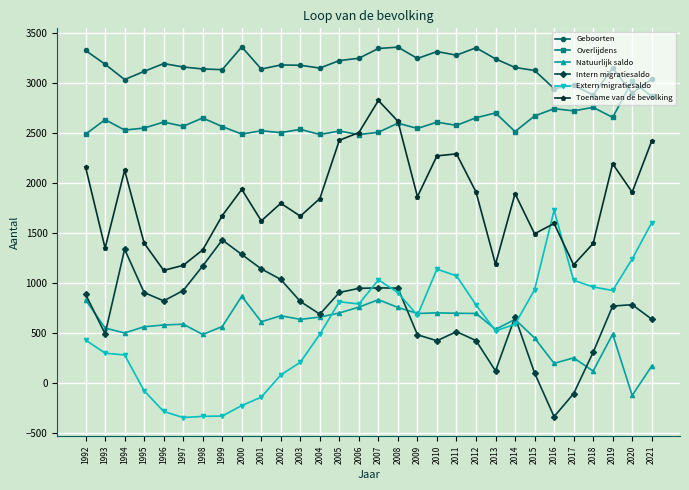

How many times do Overlijdens and Geboorten cross each other?

2